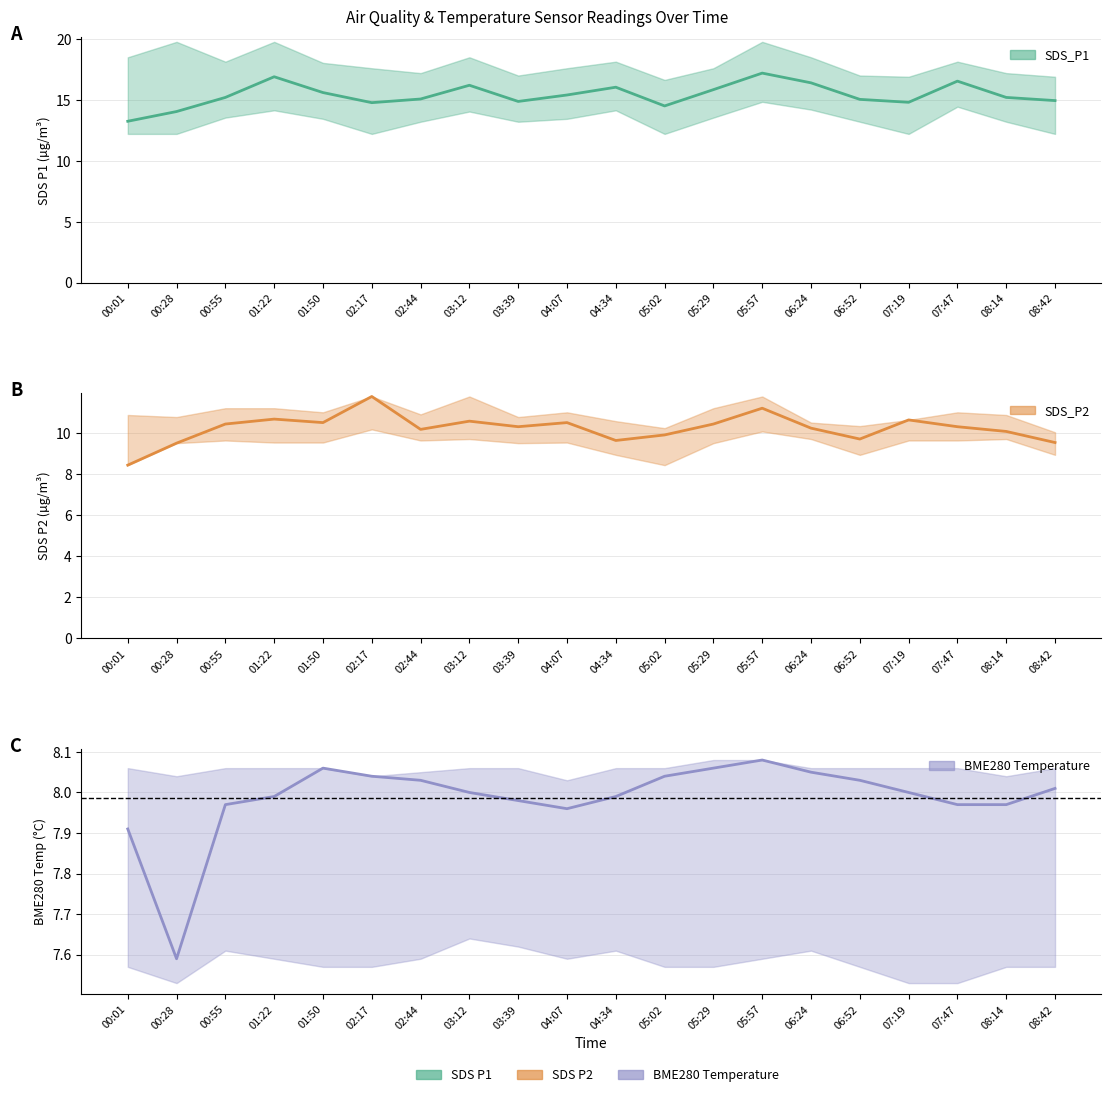

At which label does SDS_P1 reach its peak?

05:57